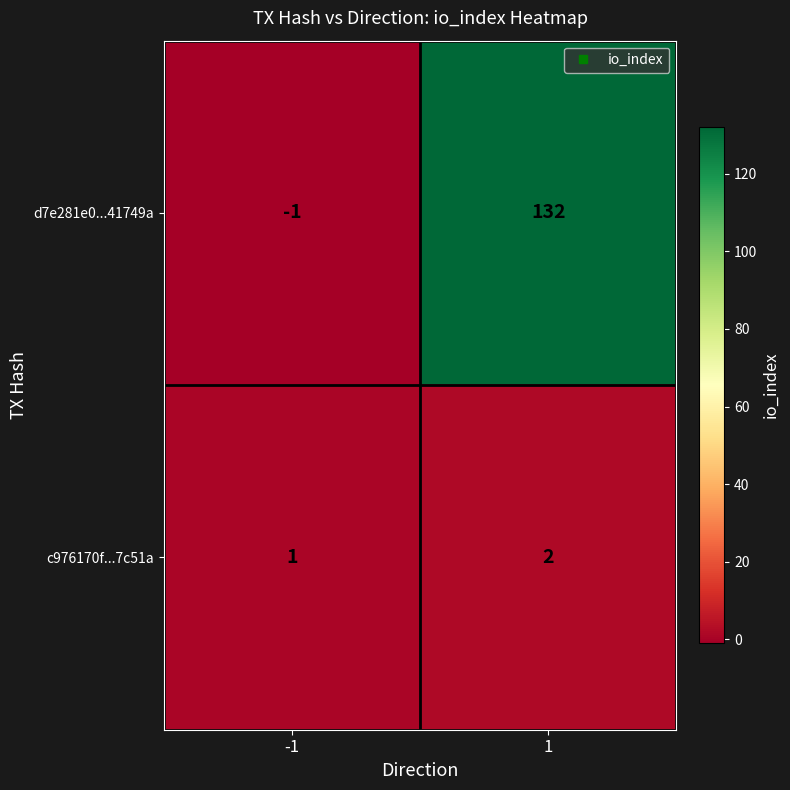

What is the spread (max minus min) of values at 1?

130